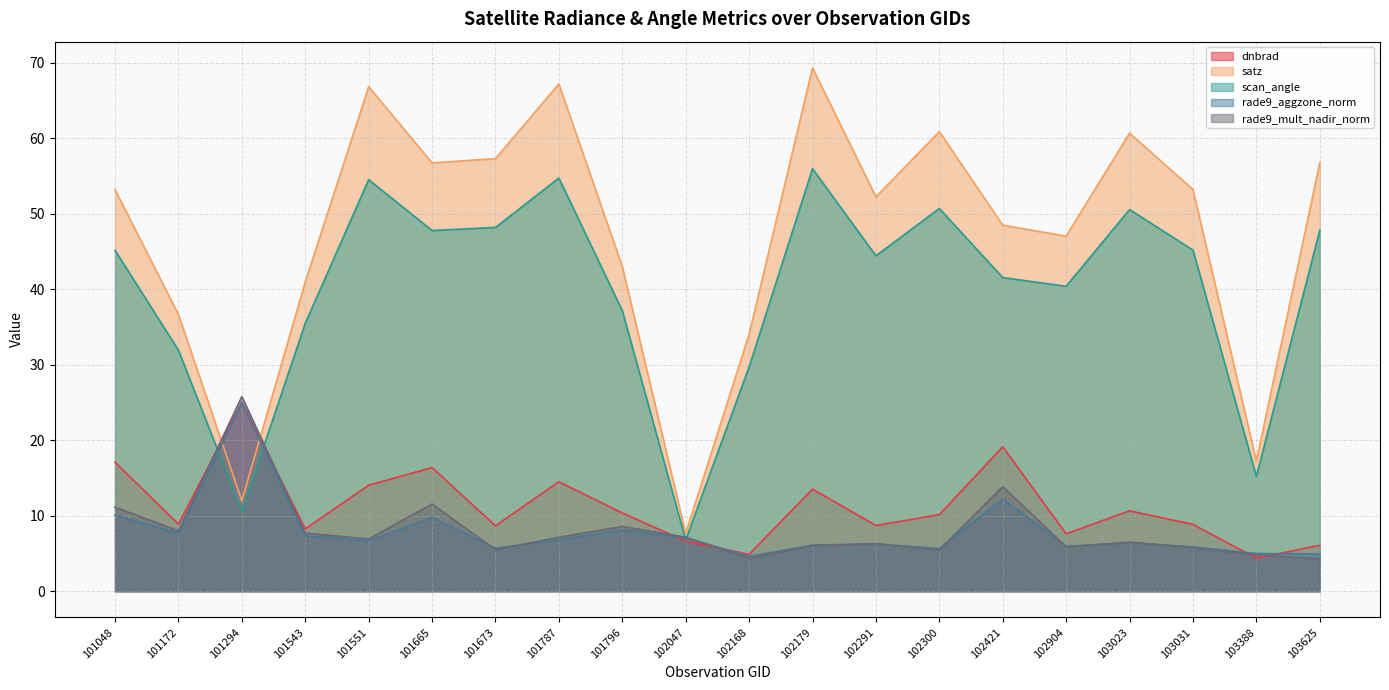

Which series has the widest spread of values?

satz